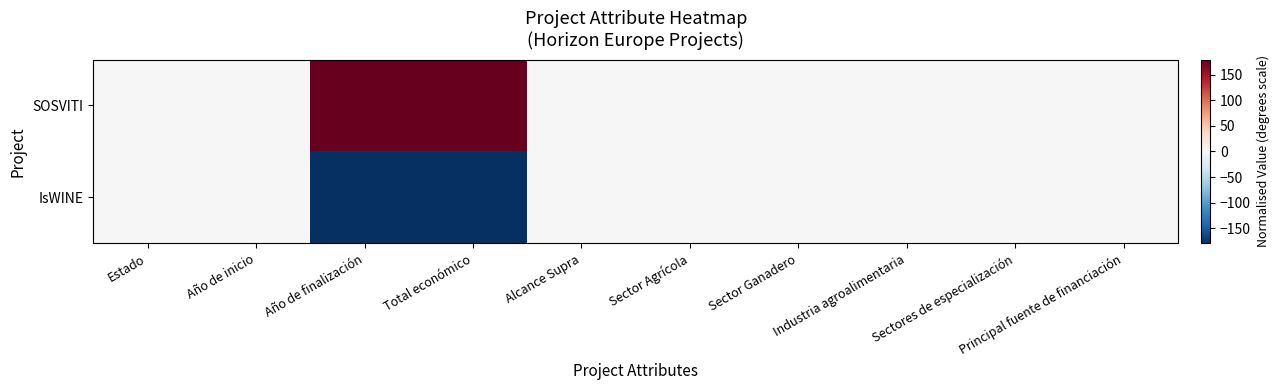

At Principal fuente de financiación, list the series in order from largest to smallest.

SOSVITI, IsWINE